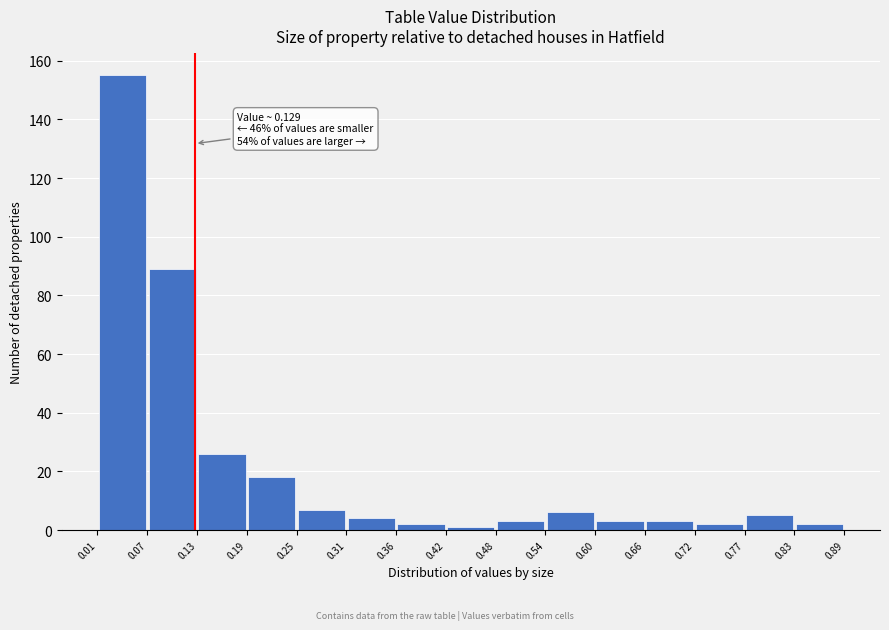

Over which range of the x-axis is the bar tallest?

0.01 to 0.07